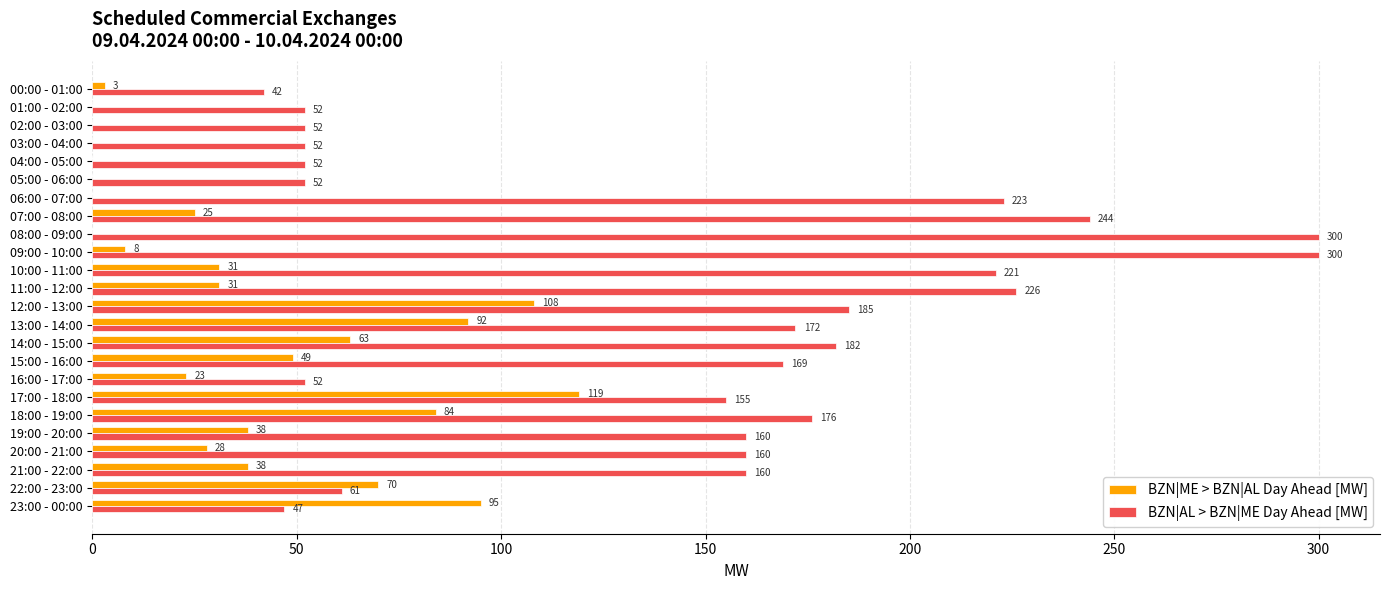

Which category has the highest value in the BZN|ME > BZN|AL Day Ahead [MW] series?

17:00 - 18:00